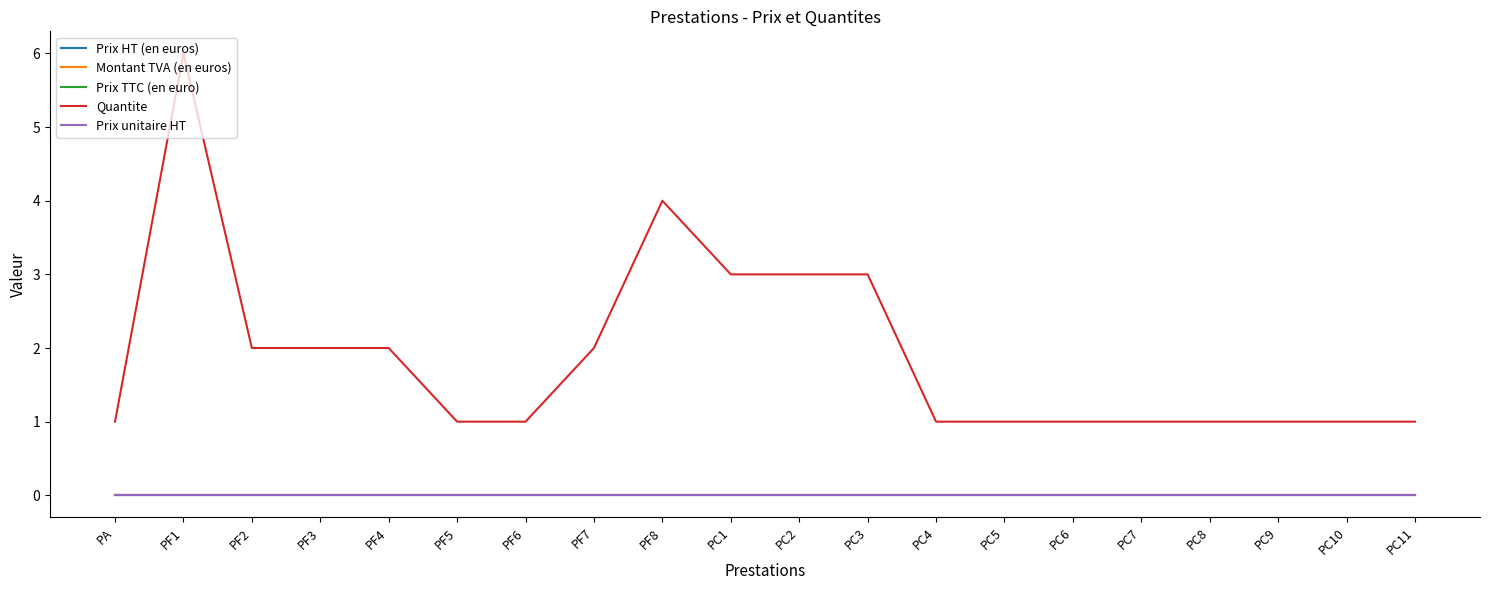

True or false: Prix TTC (en euro) has more than 0 points higher than both neighbors.

False